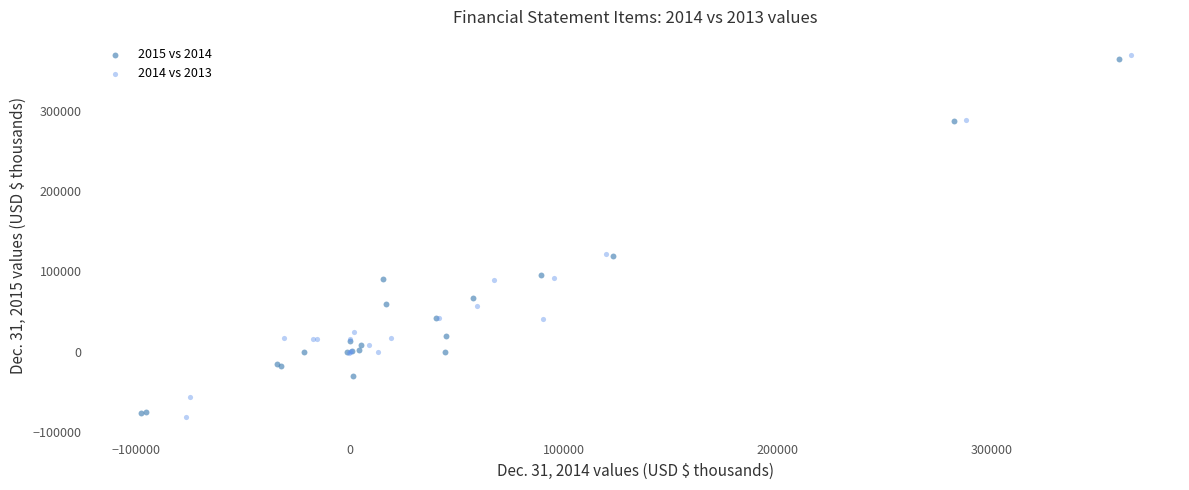

What are all the series names shown in the legend?

2015 vs 2014, 2014 vs 2013